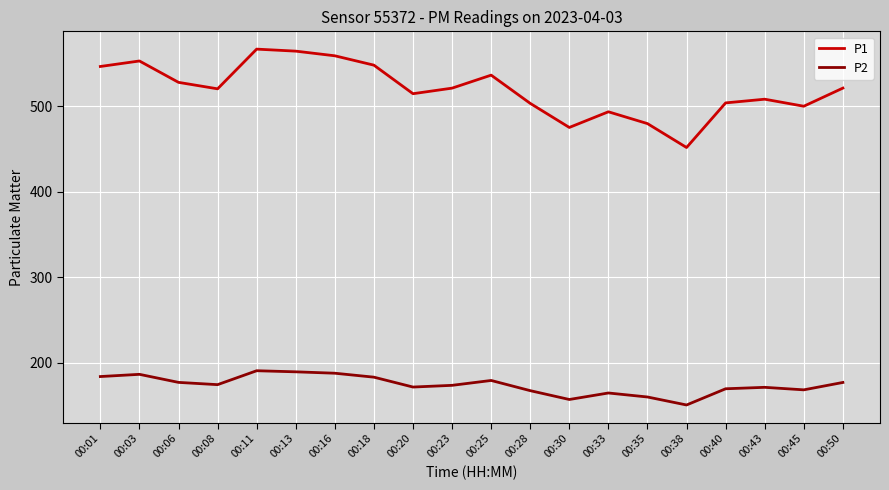

Between 00:01 and 00:50, which series saw the biggest shift?

P1